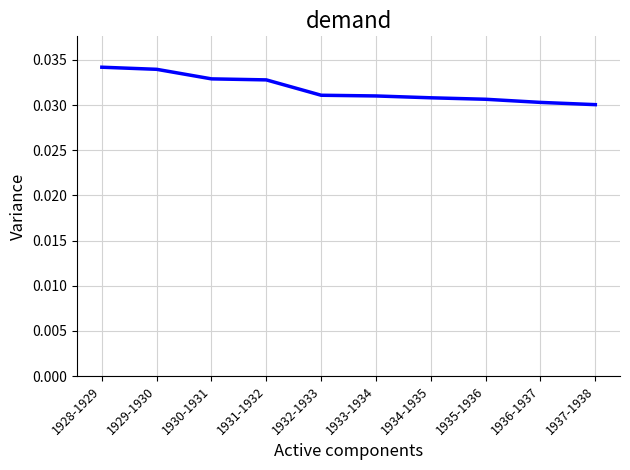

The value at 1929-1930 is 0.1. True or false?

False